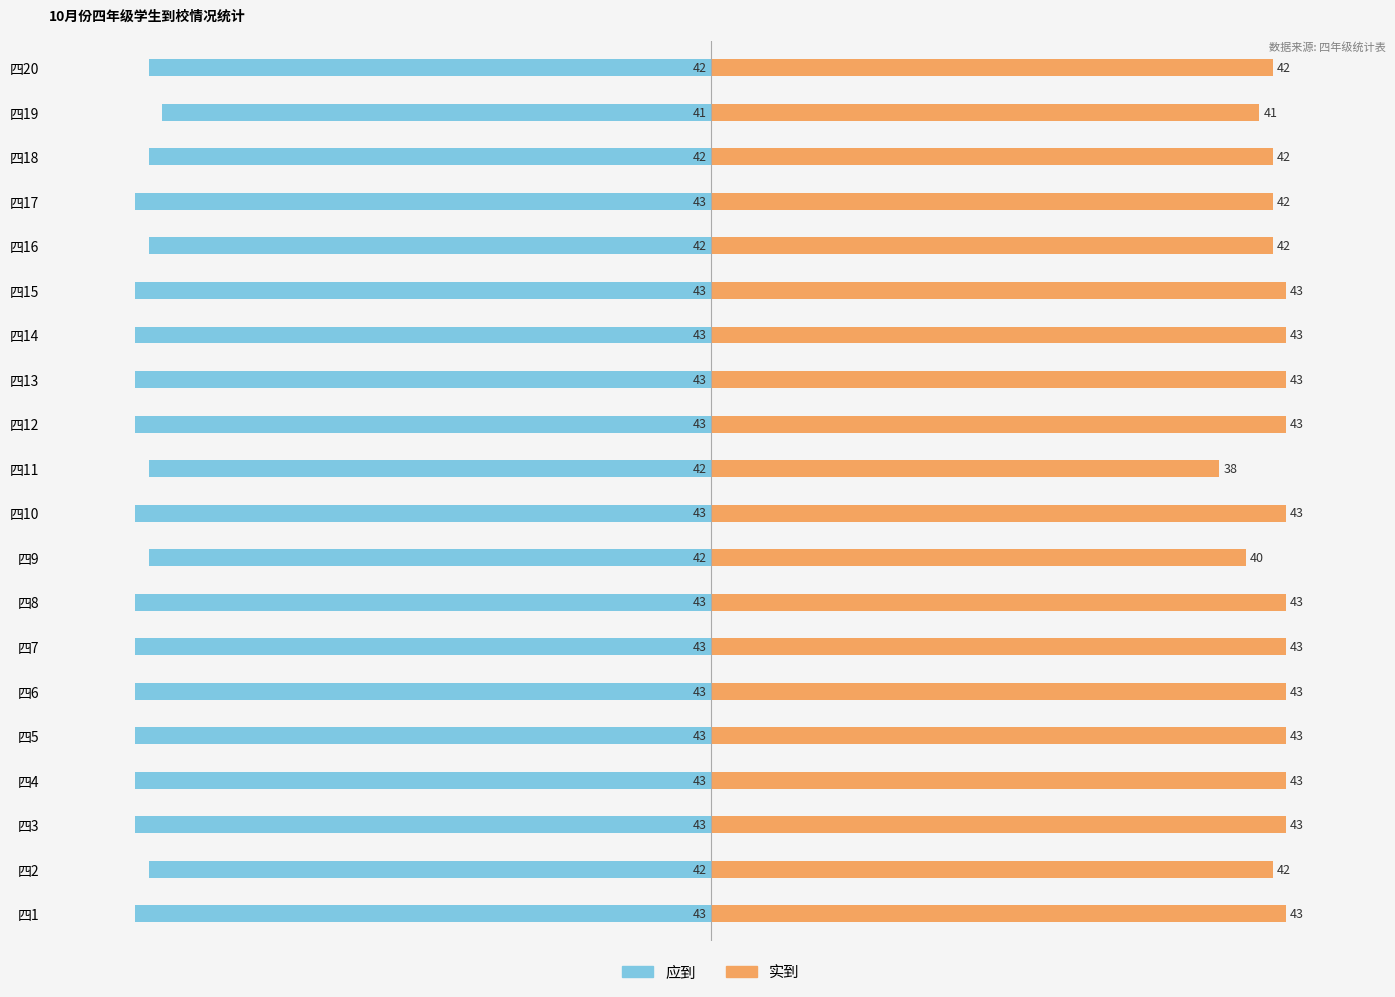

What is the minimum value for 实到?

38